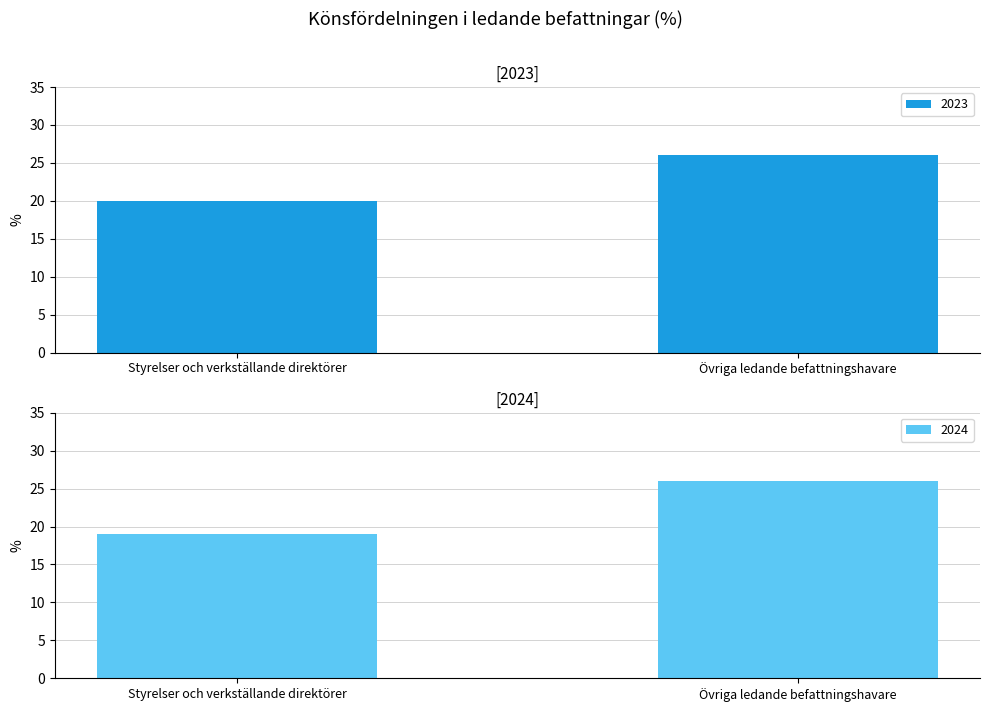

What is the total value across all series at Övriga ledande befattningshavare?

52